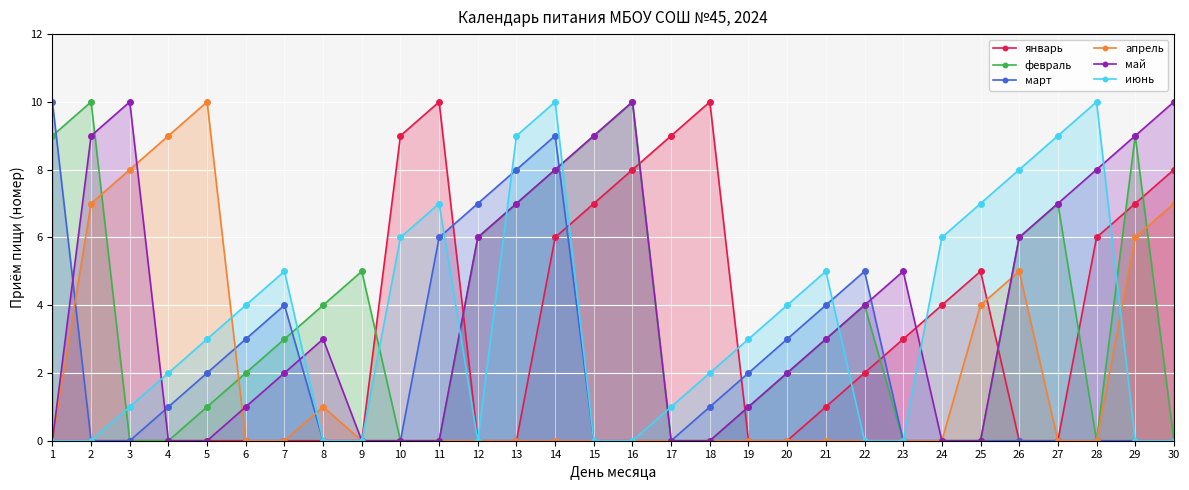

Reading left to right, list all the values displayed in this chart.

январь: 0	0	0	0	0	0	0	0	0	9	10	0	0	6	7	8	9	10	0	0	1	2	3	4	5	0	0	6	7	8
февраль: 9	10	0	0	1	2	3	4	5	0	0	6	7	8	9	10	0	0	1	2	3	4	0	0	0	6	7	0	9	0
март: 10	0	0	1	2	3	4	0	0	0	6	7	8	9	0	0	0	1	2	3	4	5	0	0	0	0	0	0	0	0
апрель: 0	7	8	9	10	0	0	1	0	0	0	0	0	0	0	0	0	0	0	0	0	0	0	0	4	5	0	0	6	7
май: 0	9	10	0	0	1	2	3	0	0	0	6	7	8	9	10	0	0	1	2	3	4	5	0	0	6	7	8	9	10
июнь: 0	0	1	2	3	4	5	0	0	6	7	0	9	10	0	0	1	2	3	4	5	0	0	6	7	8	9	10	0	0